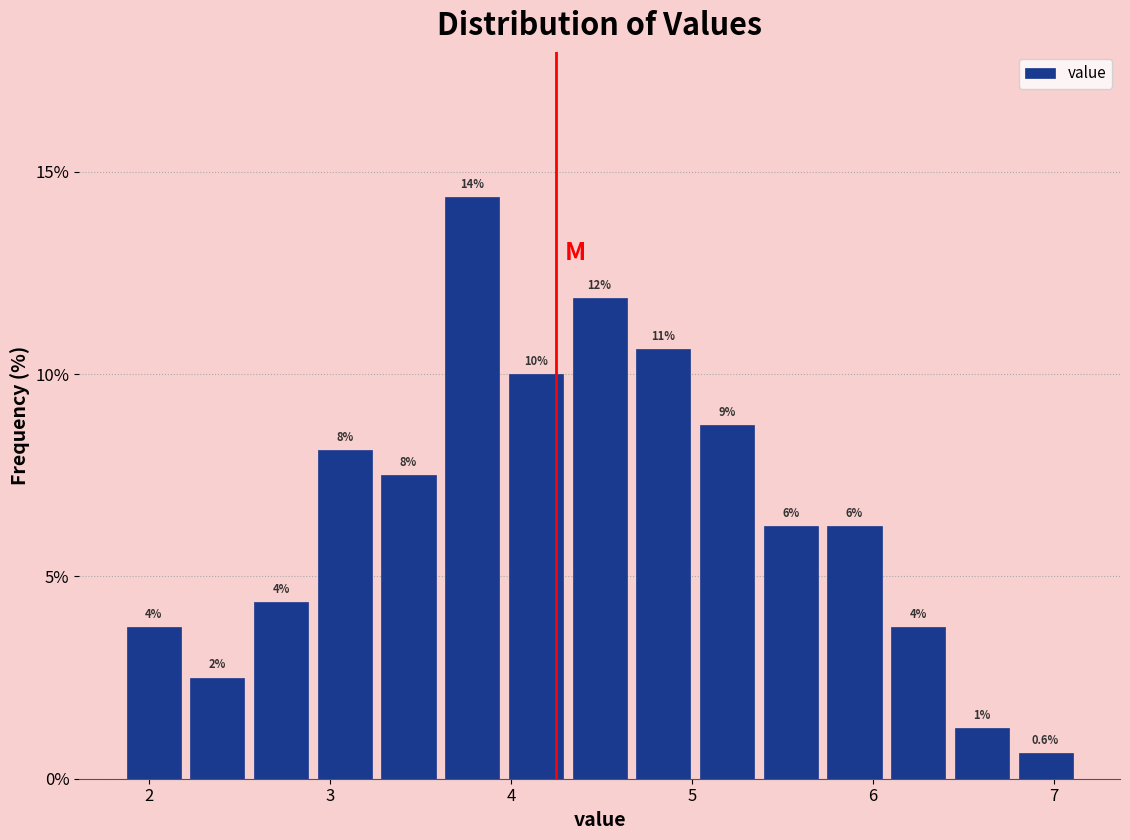

Read against the x-axis, roughly where is the centre of the tallest bar?

3.8